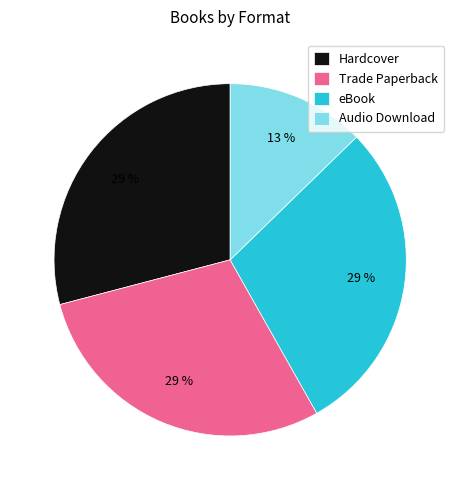

To the nearest percent, what is the difference between the largest and smallest slice percentages?

16%